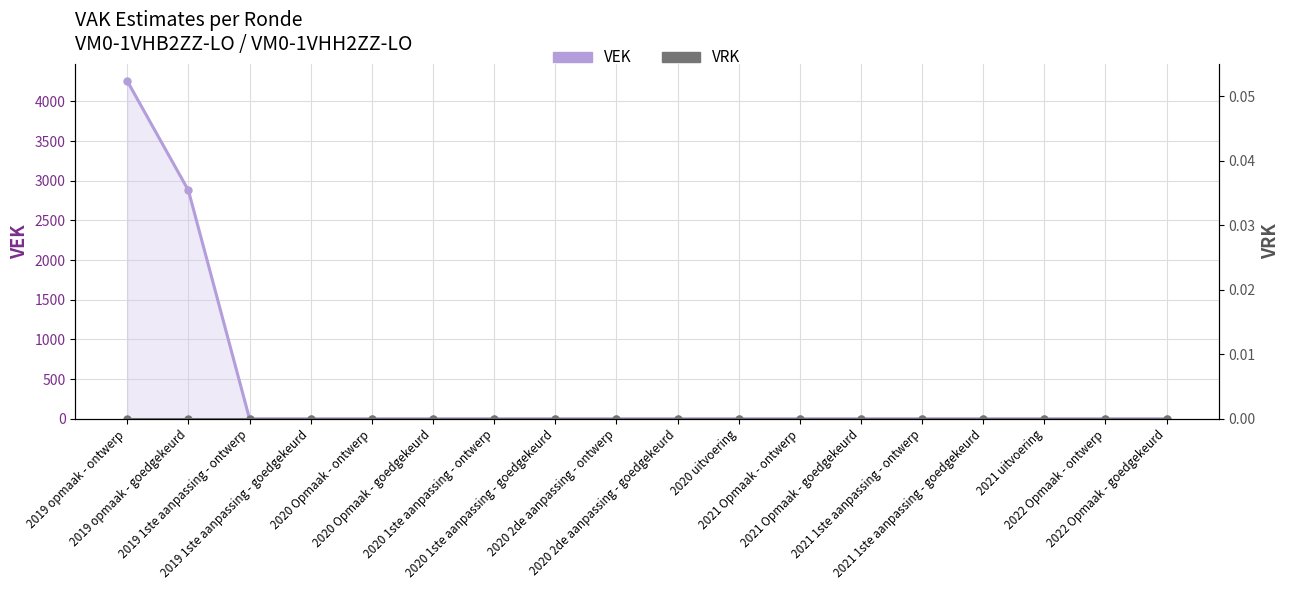

True or false: VEK has more than 1 interior local peaks.

False